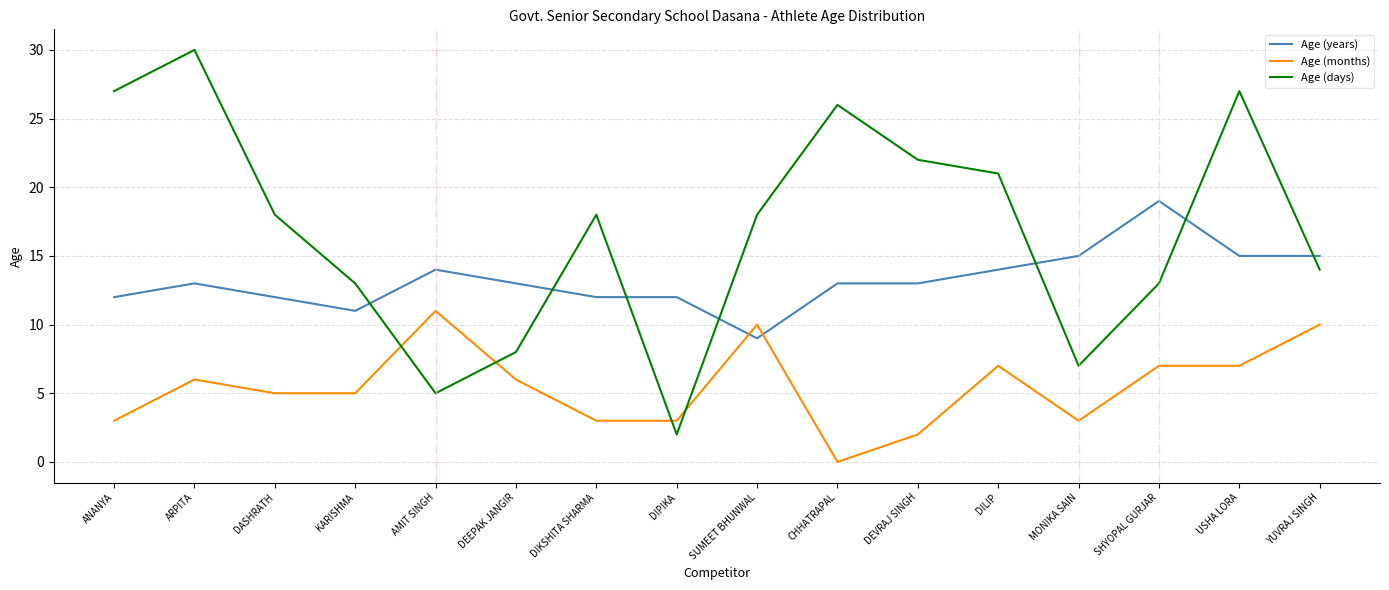

What position from the right is DIKSHITA SHARMA?

10